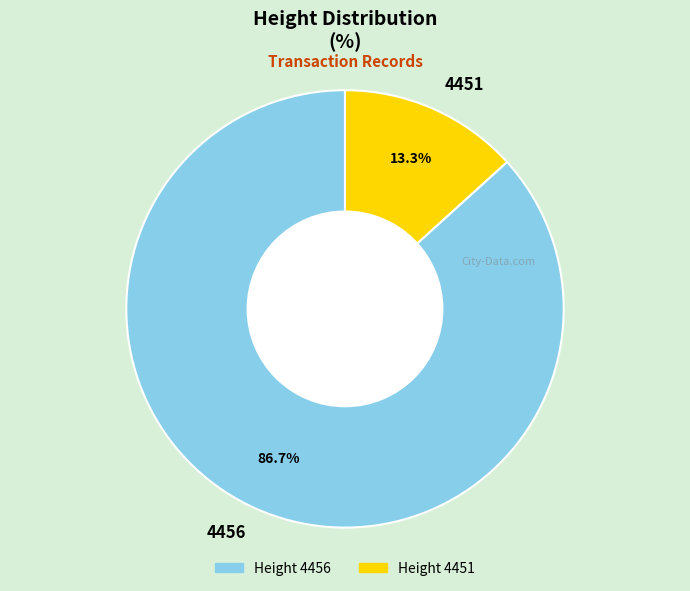

What percentage is NOT represented by 4451?

86.7%